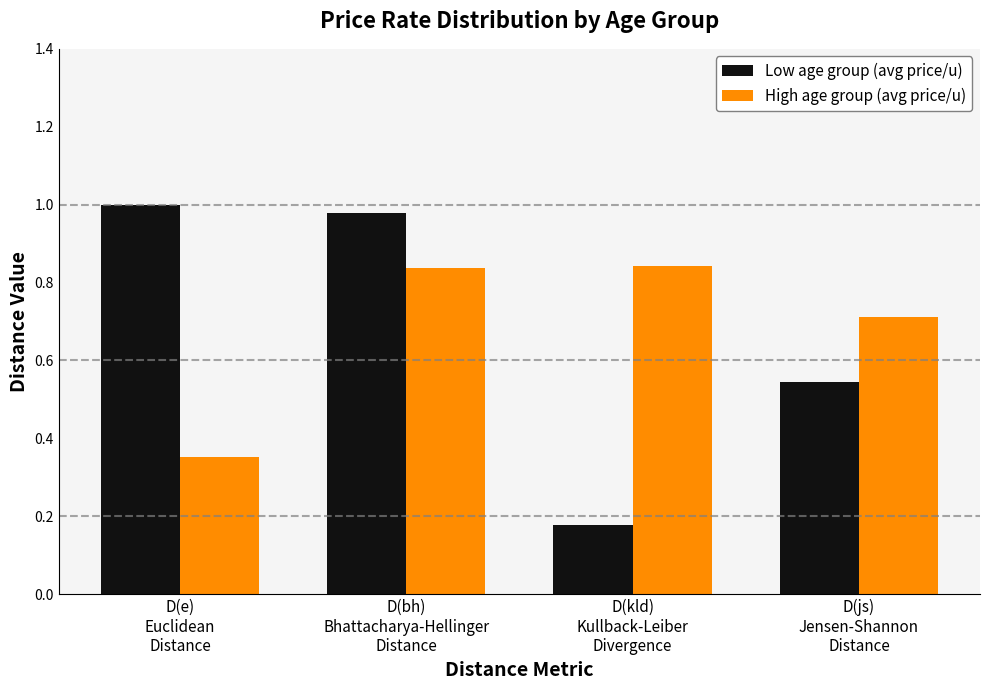

Which label corresponds to the smallest value in the chart?

D(kld)
Kullback-Leiber
Divergence